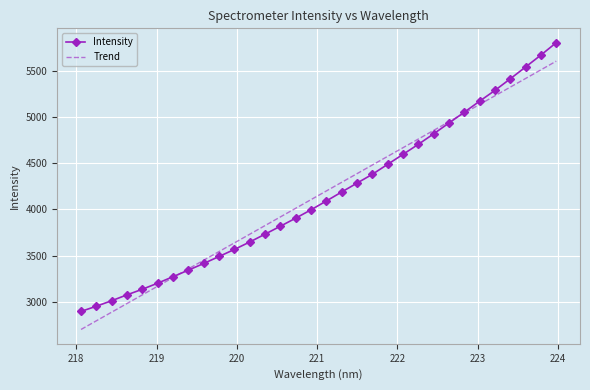

What are all the series names shown in the legend?

Intensity, Trend